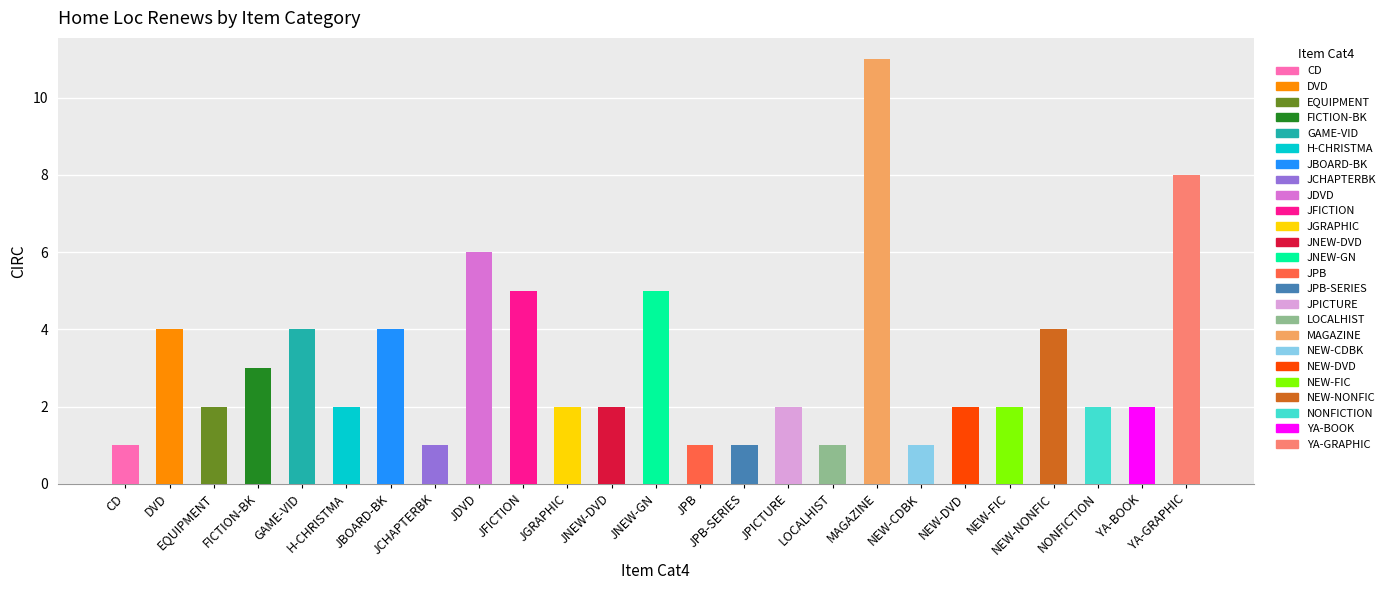

What is the minimum value shown in the chart?

1